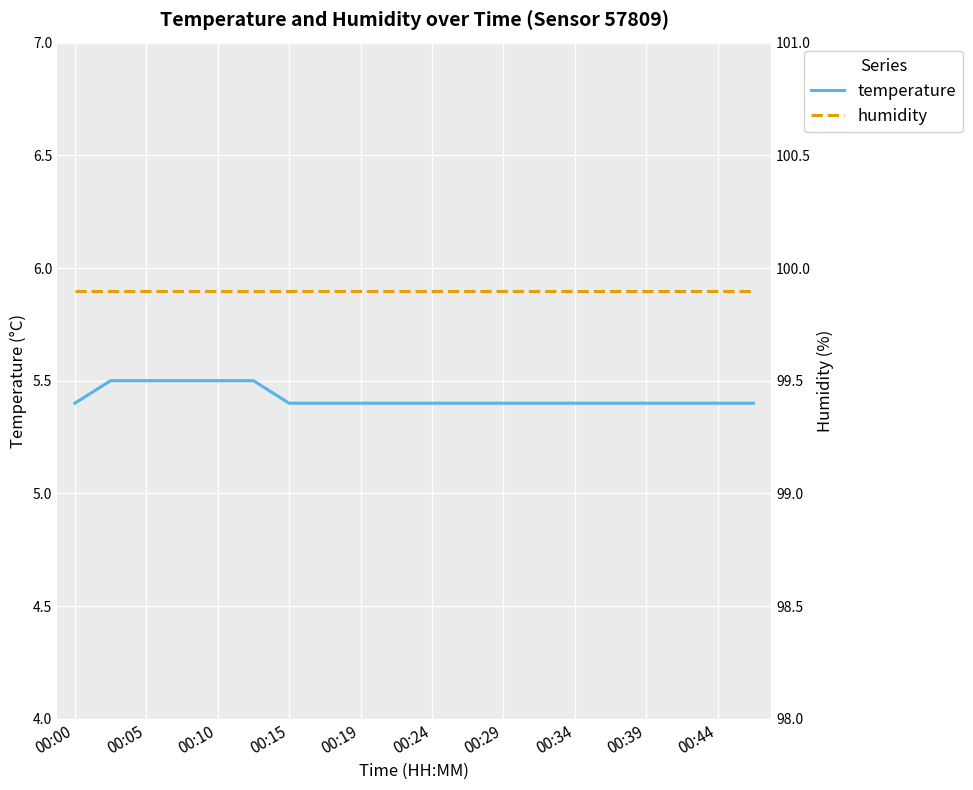

Which has a higher value, 00:10 or 00:24?

00:10